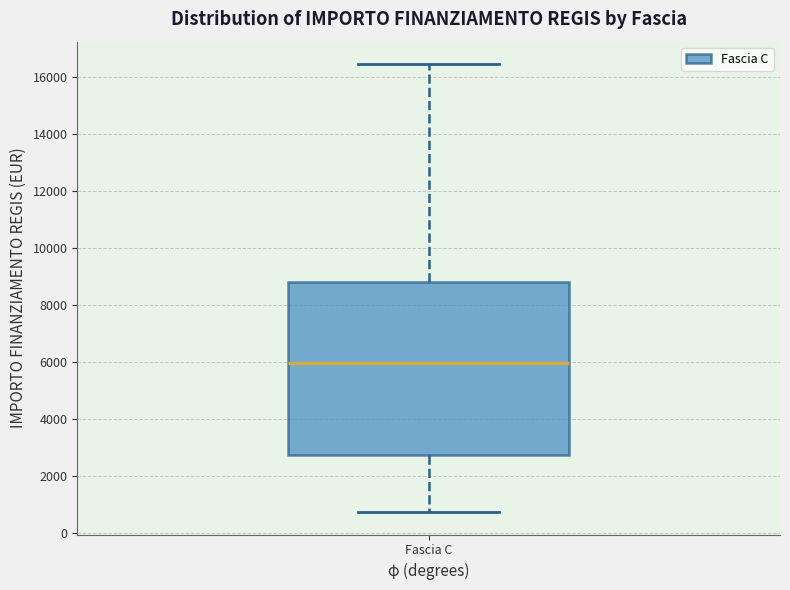

Where does the median line of the box for Fascia C sit on the y-axis? The values are not printed on the chart, so give them approximately, as read against the axis.

6000